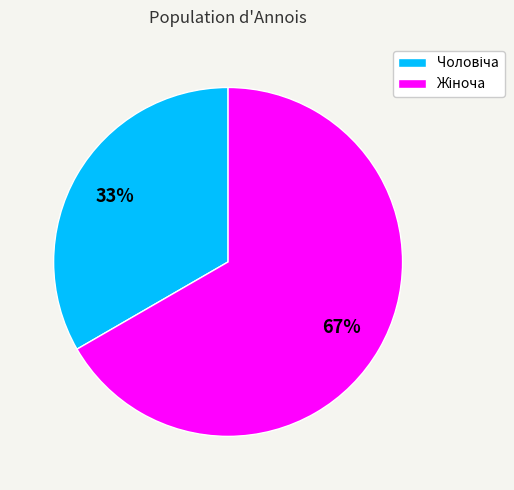

Does any single category account for the majority?

Yes